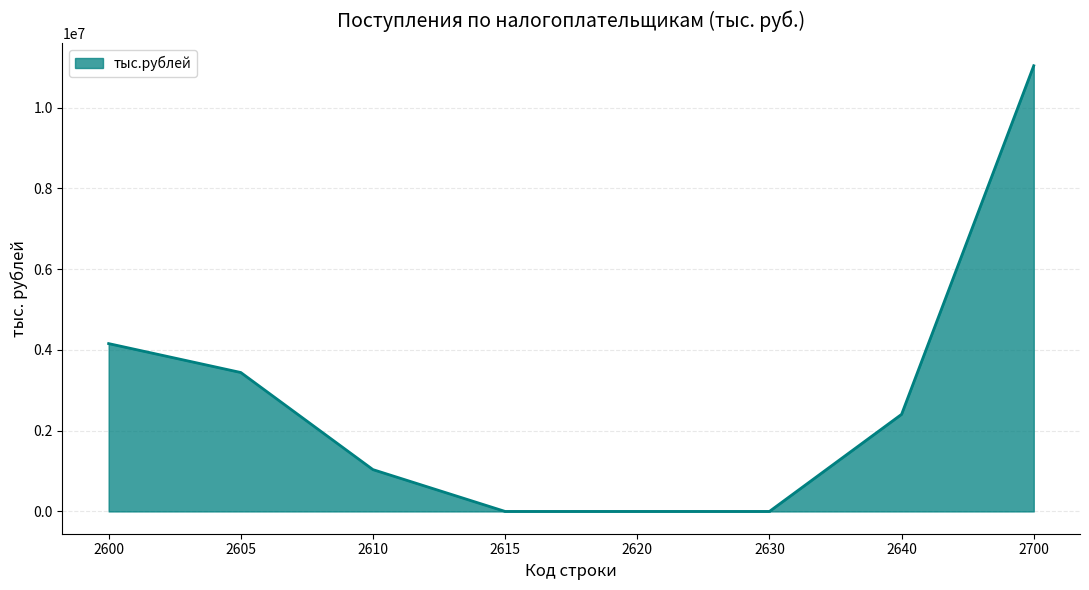

What is the greatest value displayed?

11038546